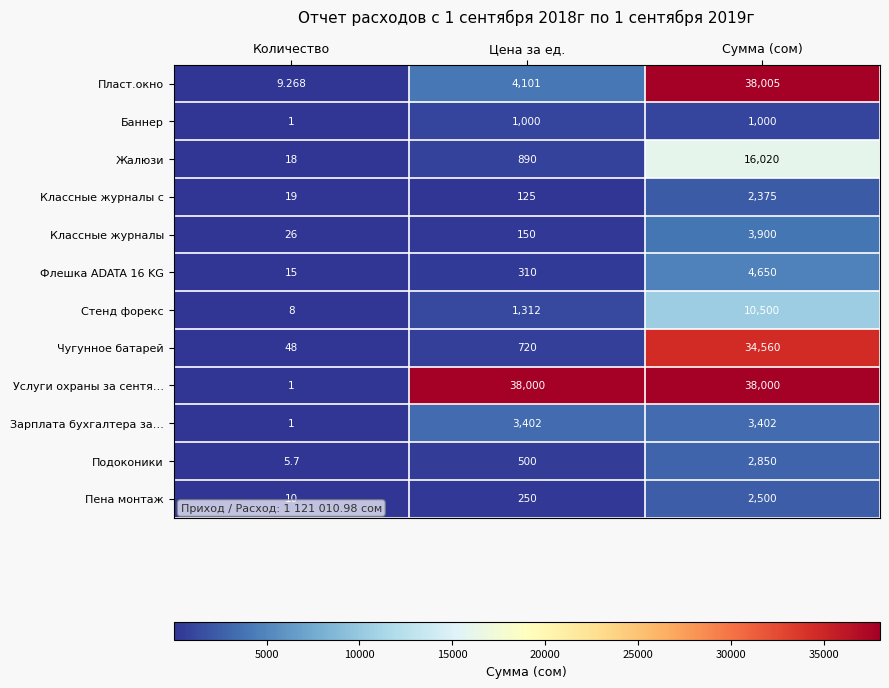

Between Количество and Цена за ед., which series saw the biggest shift?

Услуги охраны за сентя…